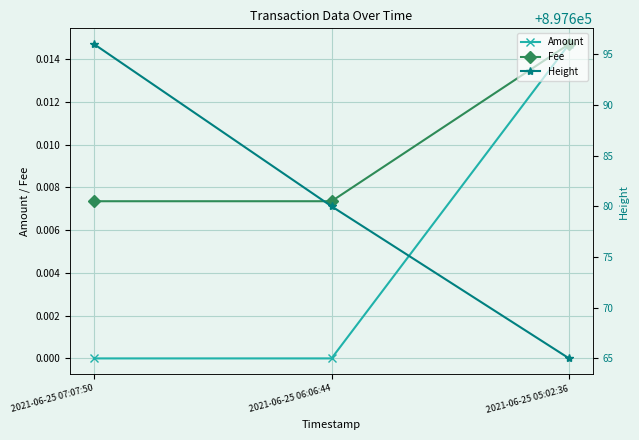

Reading left to right, extract all data points from this chart.

Amount: 0.0	0.0	0.0
Fee: 0.0	0.0	0.0
Height: 897696.0	897680.0	897665.0